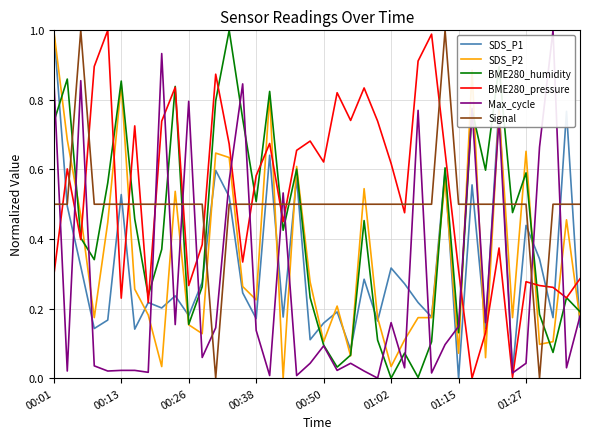

Which series has the largest total across all categories?

BME280_pressure